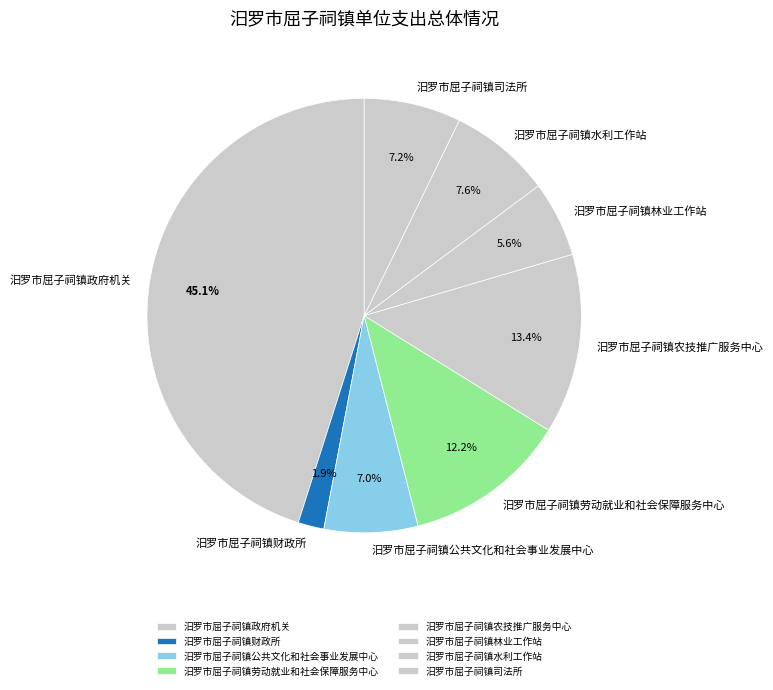

To the nearest percent, what is the combined percentage of 汨罗市屈子祠镇水利工作站 and 汨罗市屈子祠镇司法所?

15%